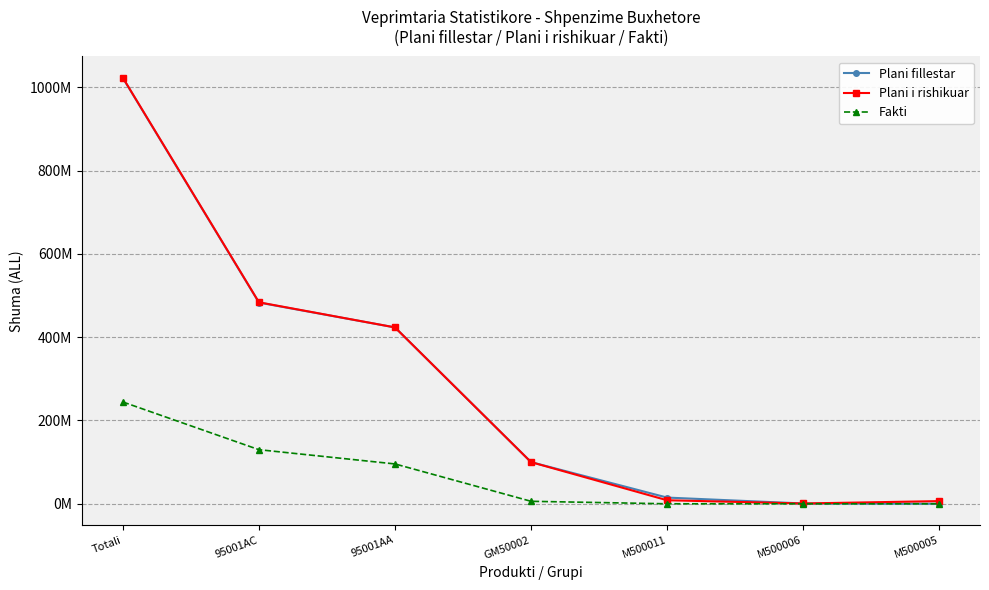

Where is the first local minimum for Plani i rishikuar?

M500006